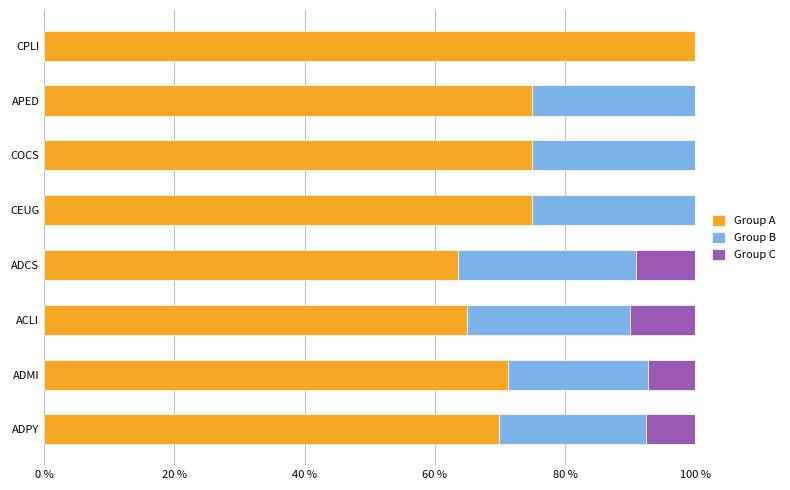

The value of Group A at COCS is 30.3. True or false?

False